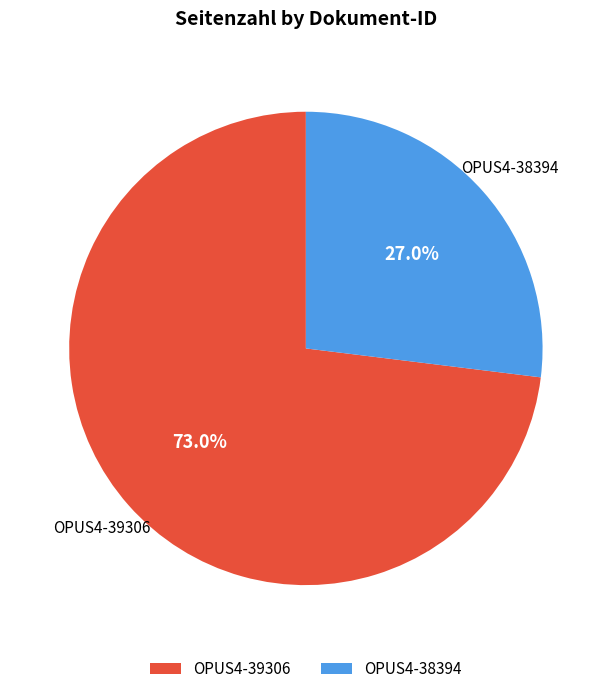

Which category has the biggest portion of the pie?

OPUS4-39306